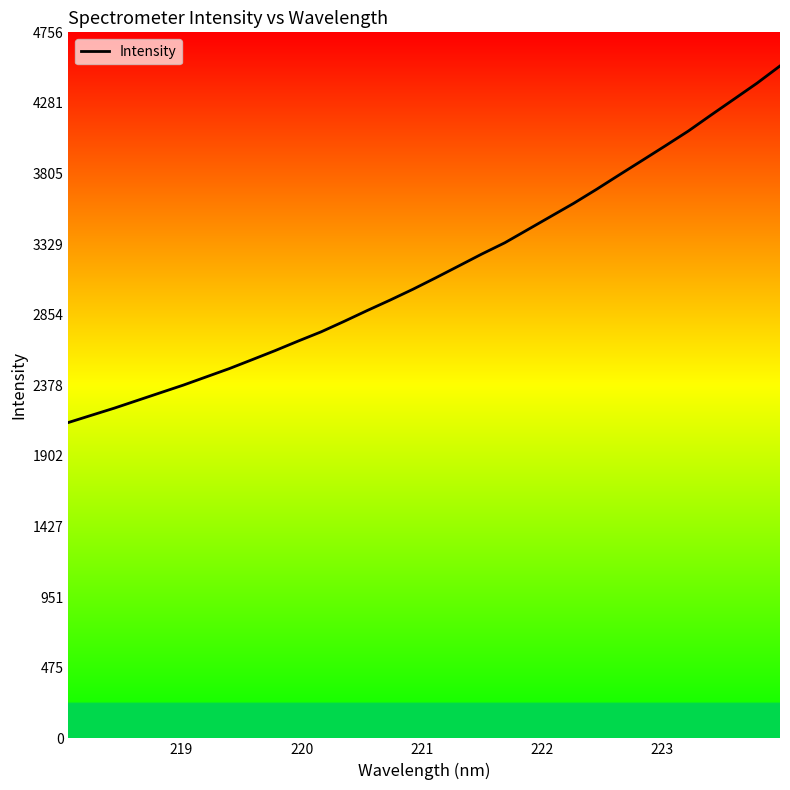

What is the difference between the maximum and minimum values?

2402.1